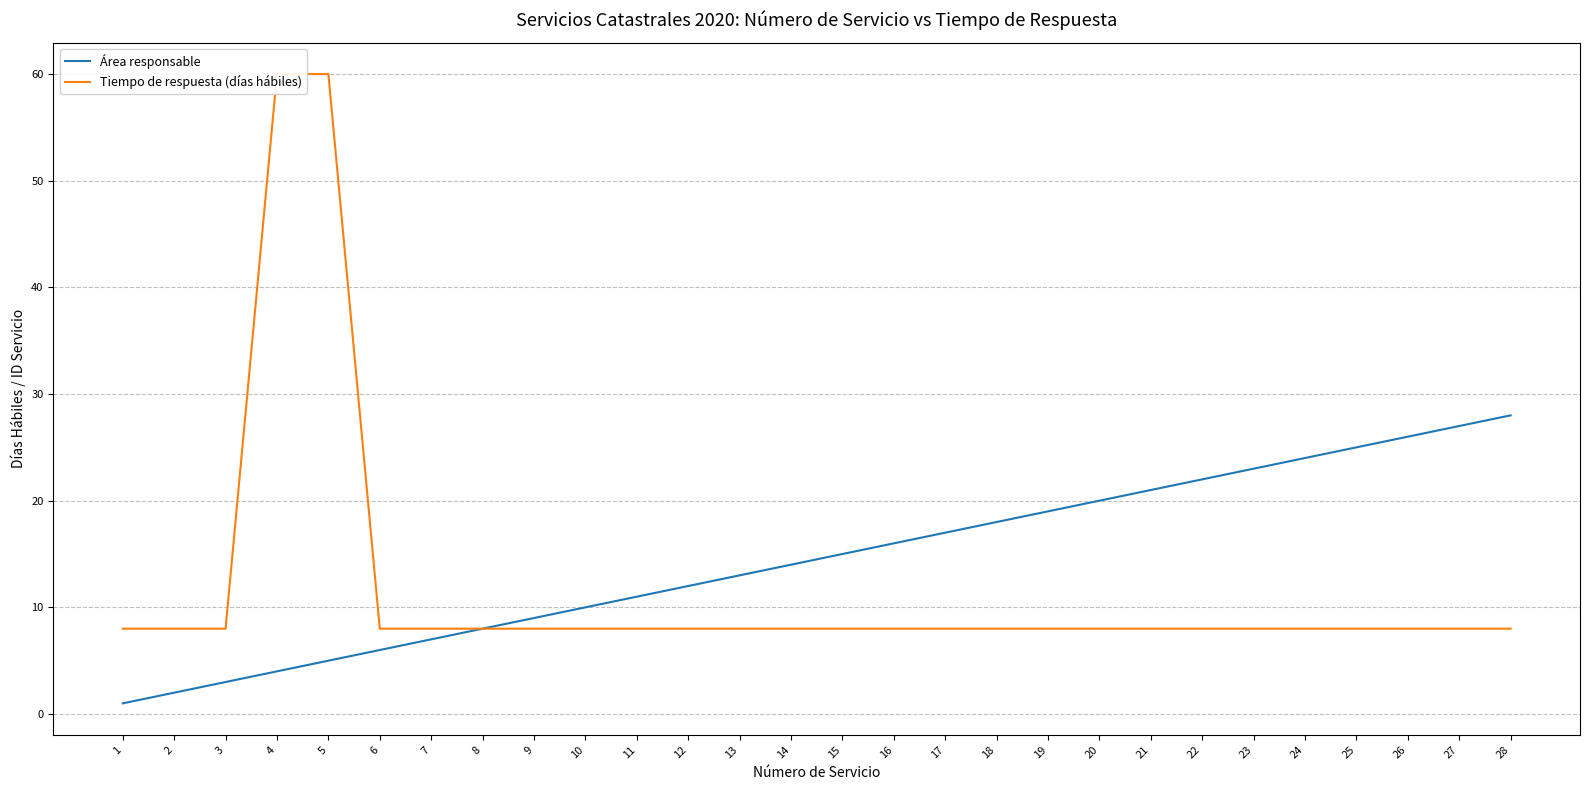

What is the value of the Área responsable point at the 20th from the left?

20